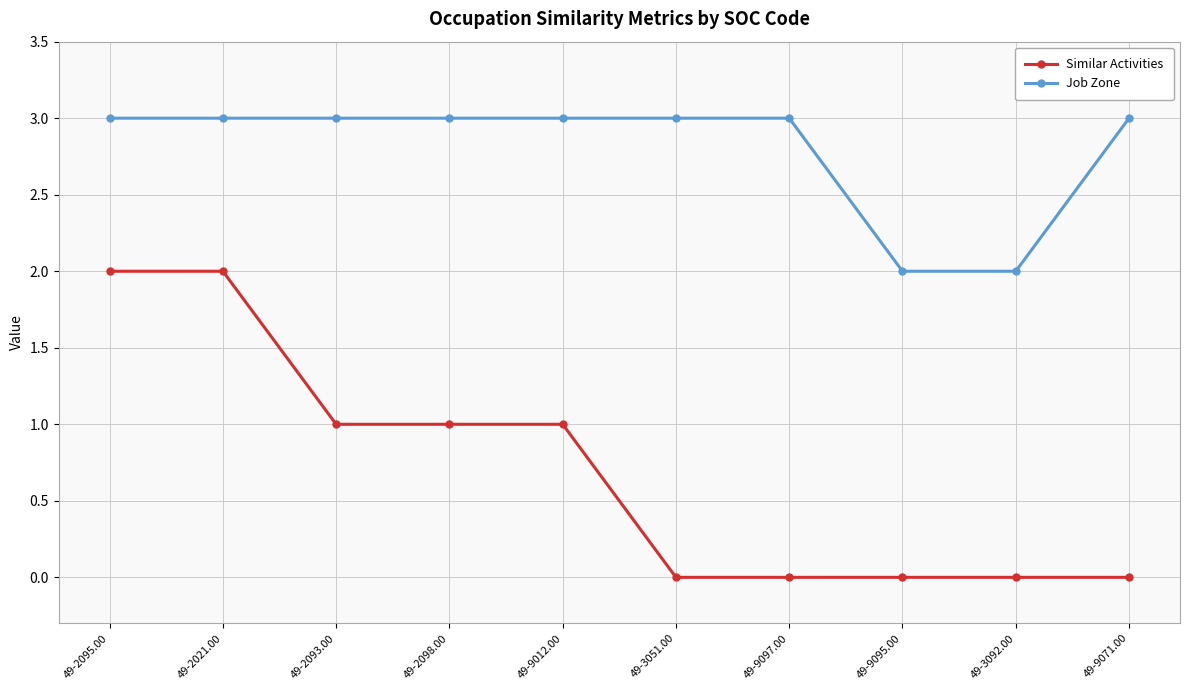

Rank the series at 49-9095.00 from lowest to highest value.

Similar Activities, Job Zone